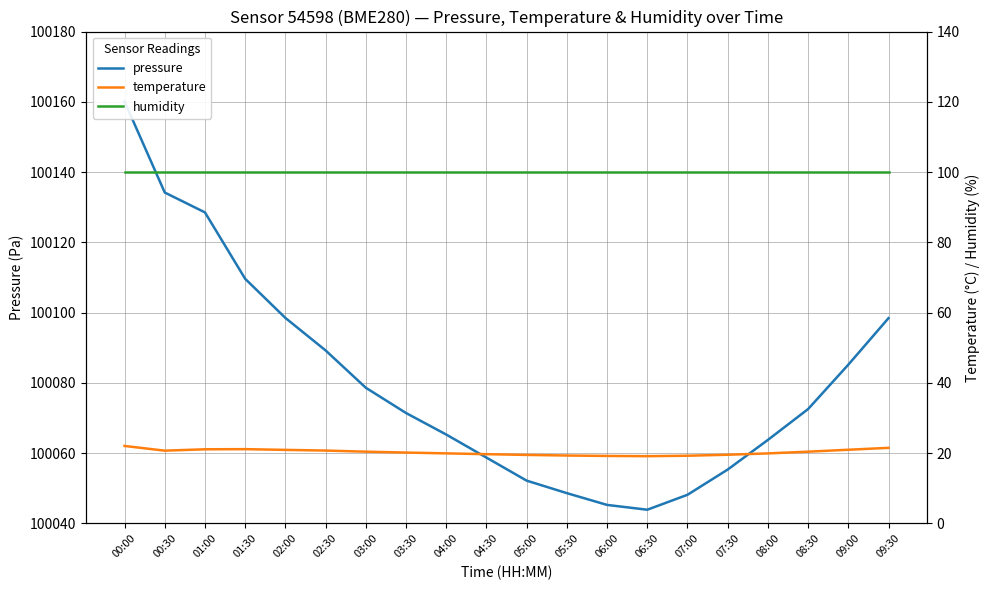

What is the label of the 1st point from the right?

09:30